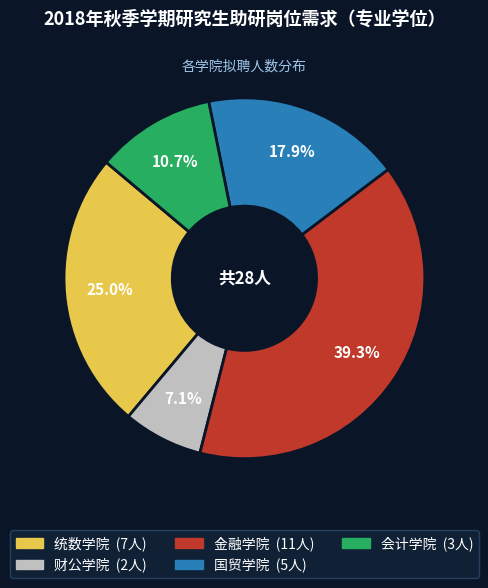

Count the number of slices in the pie.

5